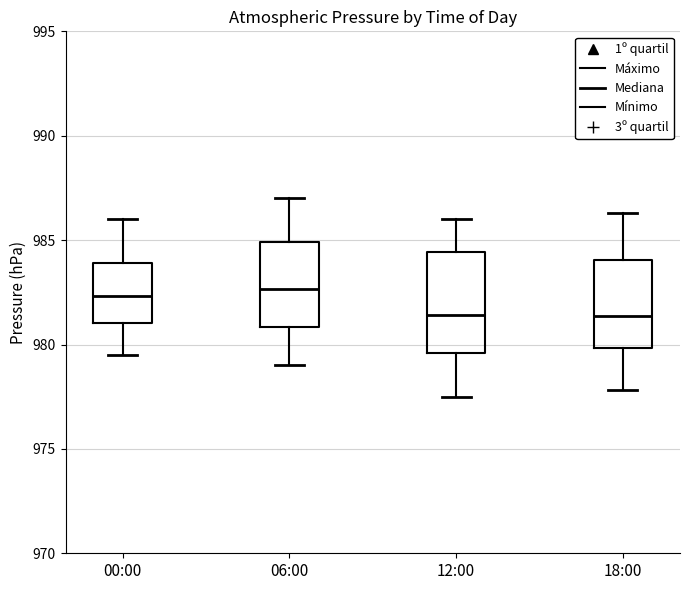

Where is the lower edge of the box for 00:00 on the y-axis? The values are not printed on the chart, so give them approximately, as read against the axis.

981.0